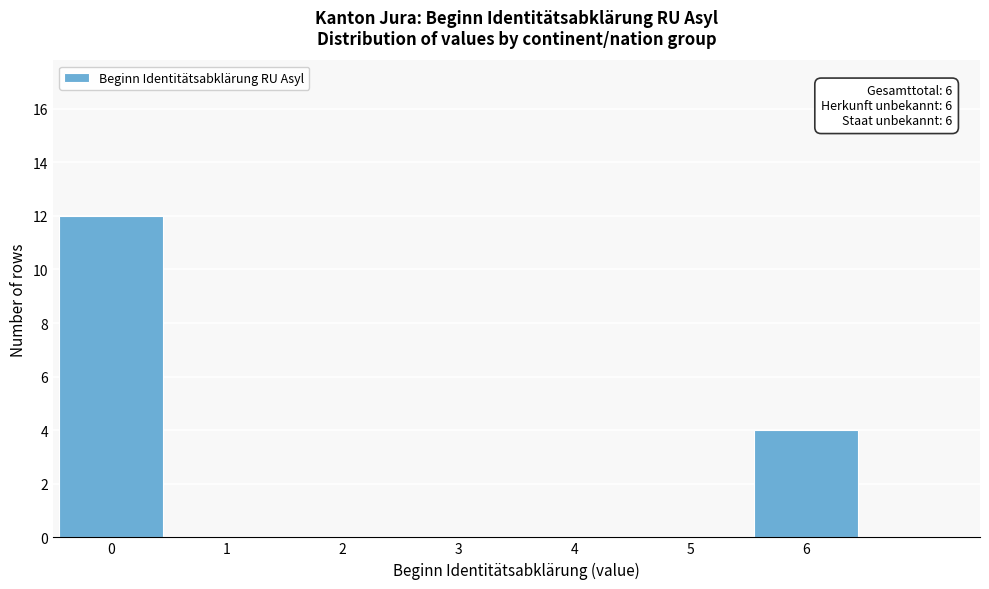

Reading left to right, extract all data points from this chart.

0=12	1=0	2=0	3=0	4=0	5=0	6=4